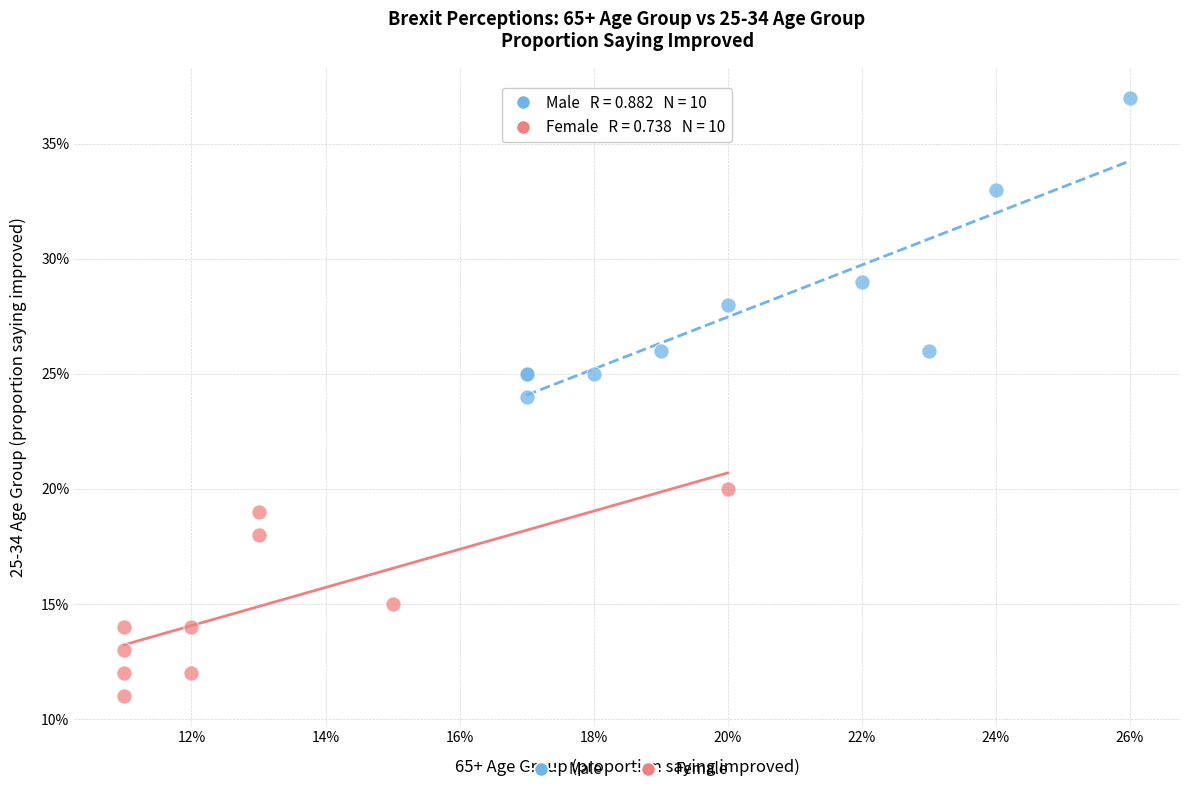

Which series reaches the minimum Y coordinate?

Female